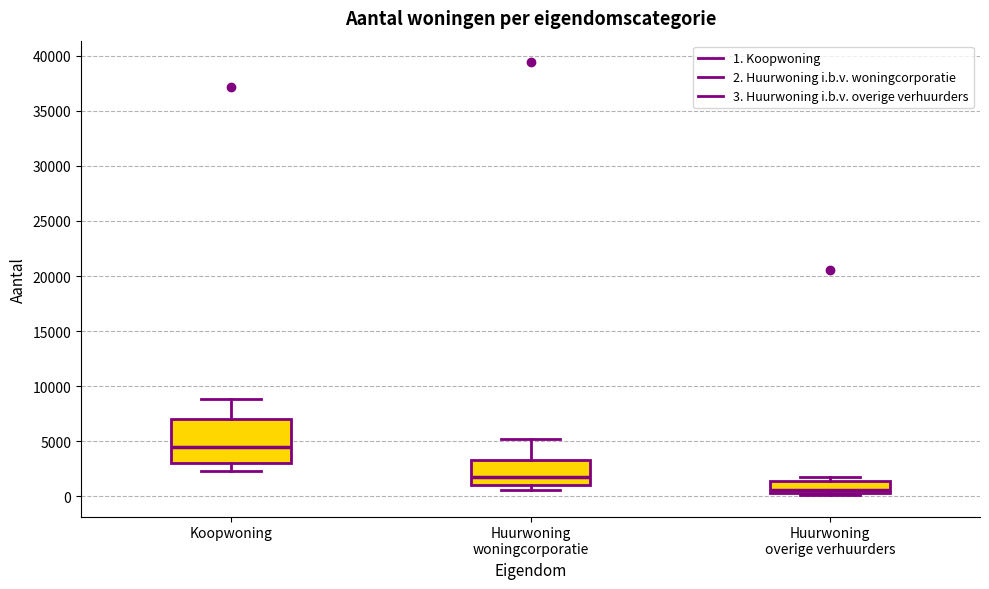

Where is the lower edge of the box for Huurwoning overige verhuurders on the y-axis? The values are not printed on the chart, so give them approximately, as read against the axis.

500